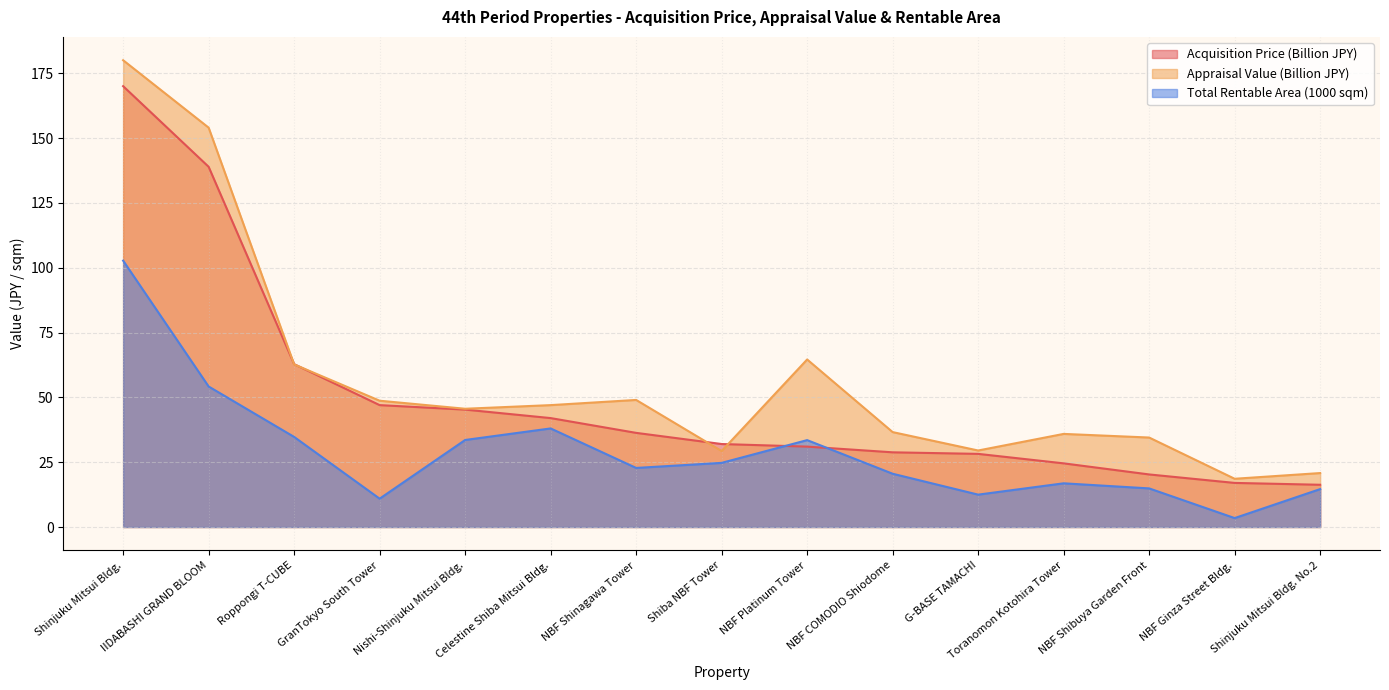

In Total Rentable Area, how many points are lower than both neighbors (excluding endpoints)?

4